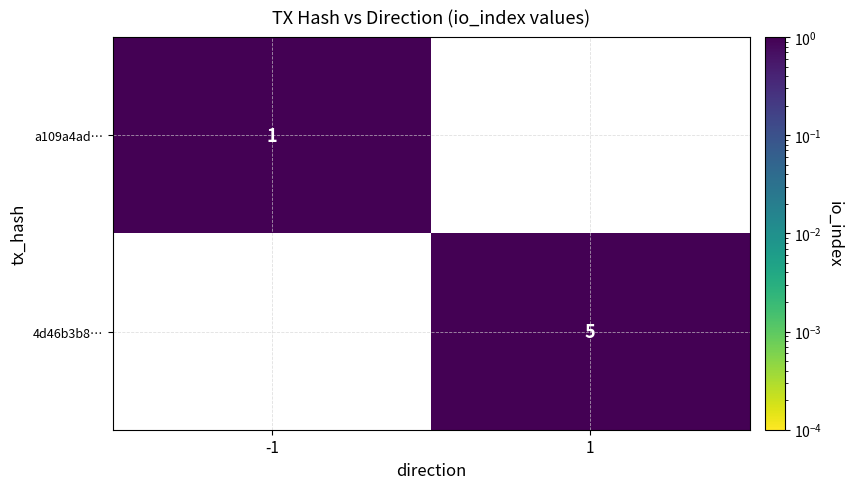

Is the value of a109a4ad… at -1 greater than the value of 4d46b3b8… at 1?

No